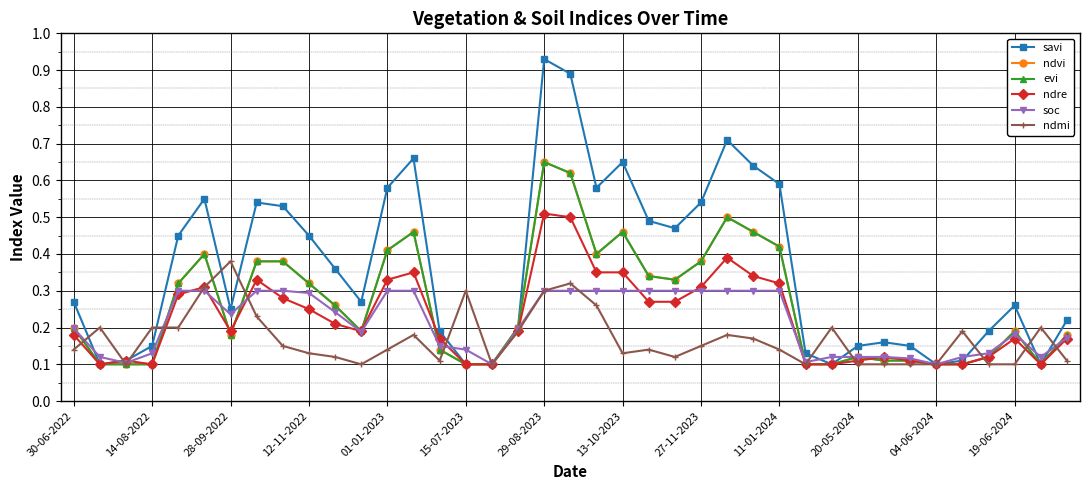

Does the chart have visible grid lines?

Yes